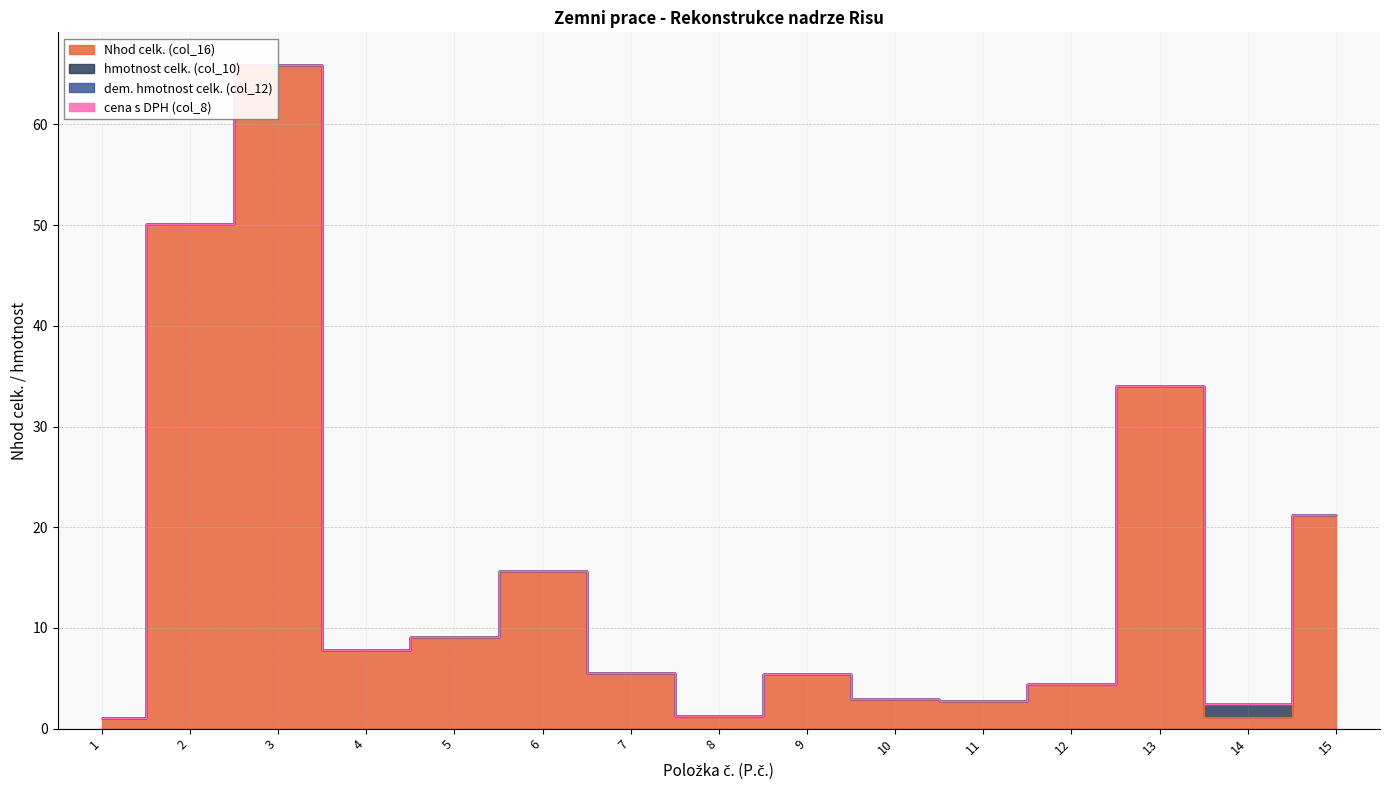

At which category does the chart reach its peak across all series?

3